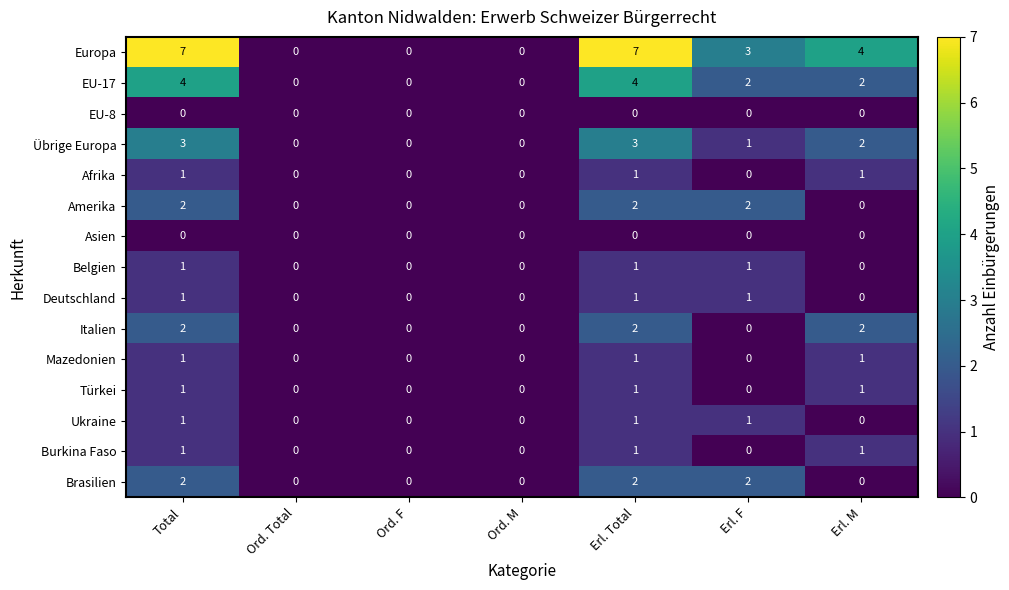

Where is Übrige Europa nearest to the value 1?

Erl. F